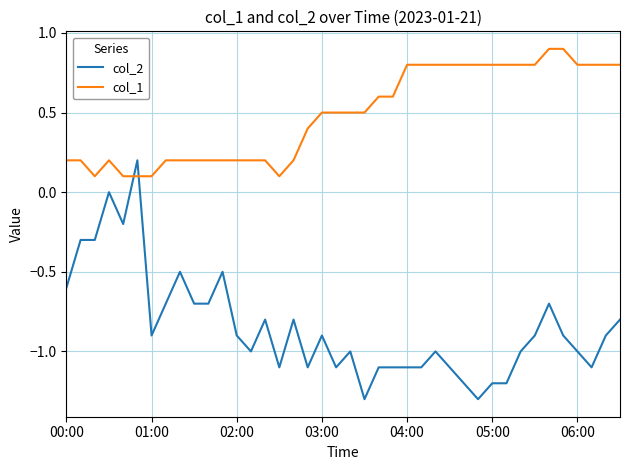

What is the lowest value of the col_1 series?

0.1